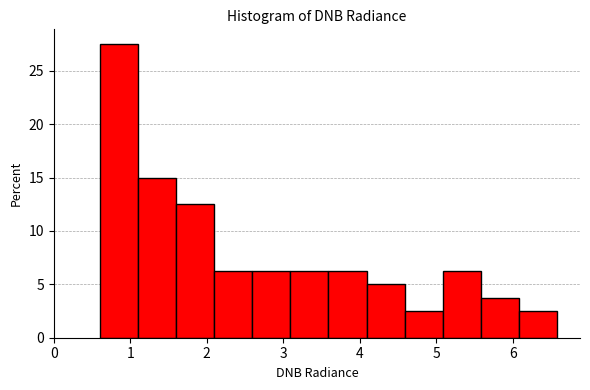

What is the height of the bar covering 1.6 to 2.1 on the x-axis? Neither the bar edges nor the heights are printed on the chart, so give them approximately, as read against the axes.

12.5